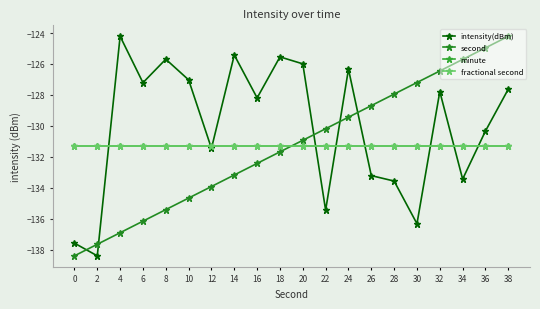

List the series in order of their peak value, highest first.

intensity(dBm), second, minute, fractional second